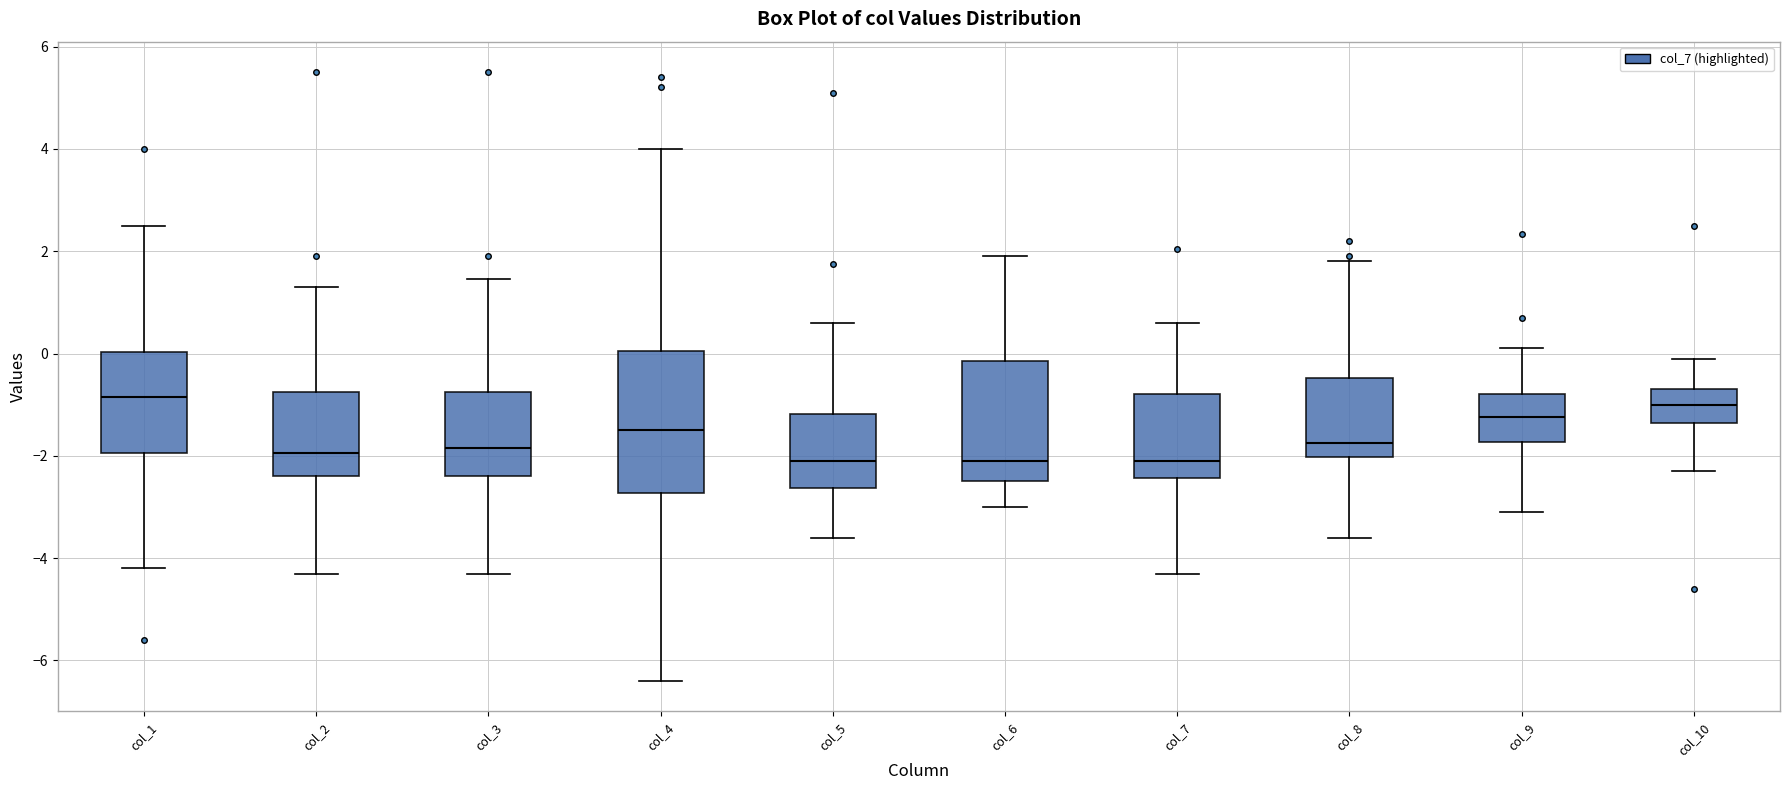

Where is the lower edge of the box for col_1 on the y-axis? The values are not printed on the chart, so give them approximately, as read against the axis.

-2.0